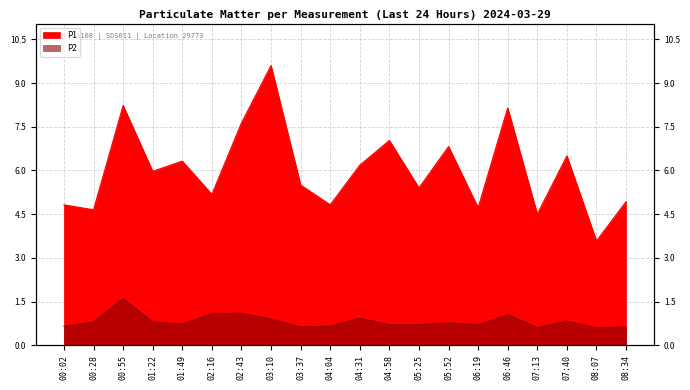

What is the total value across all series at 01:49?

7.1